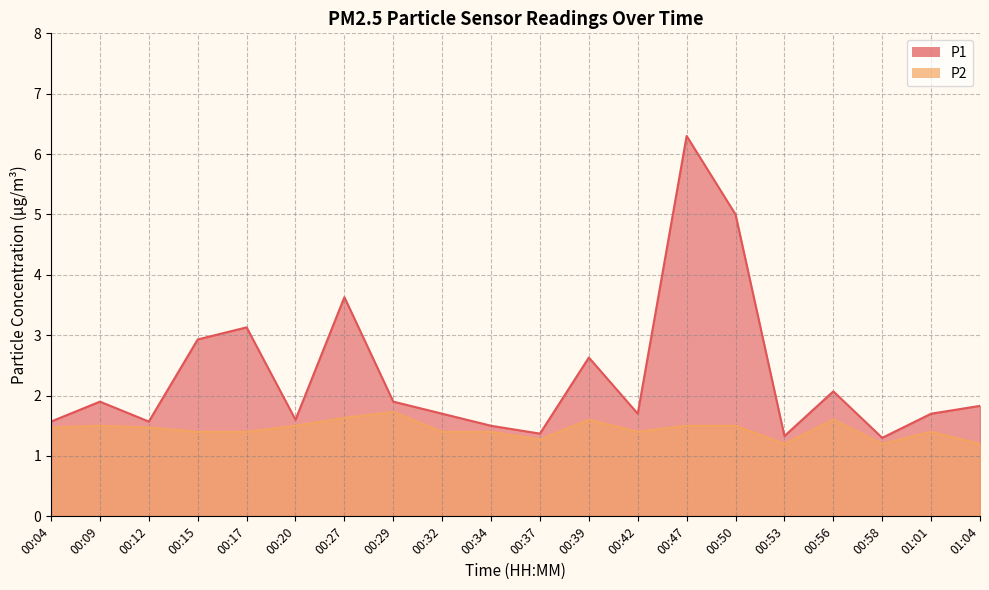

True or false: P1 and P2 cross at least once.

False